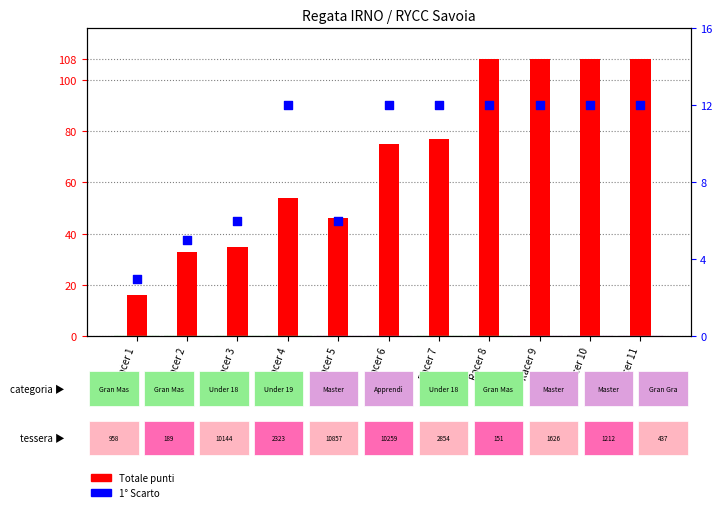

What are all the series names shown in the legend?

Totale punti, 1° Scarto